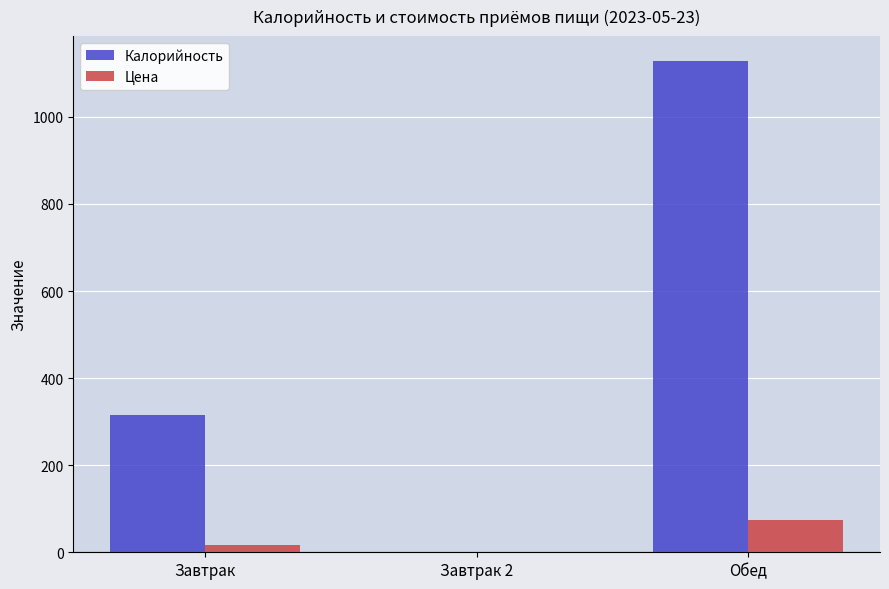

Reading left to right, transcribe all the data shown in this chart.

Калорийность: Завтрак=315.0	Завтрак 2=0.0	Обед=1129.2
Цена: Завтрак=17.3	Завтрак 2=0.0	Обед=73.0